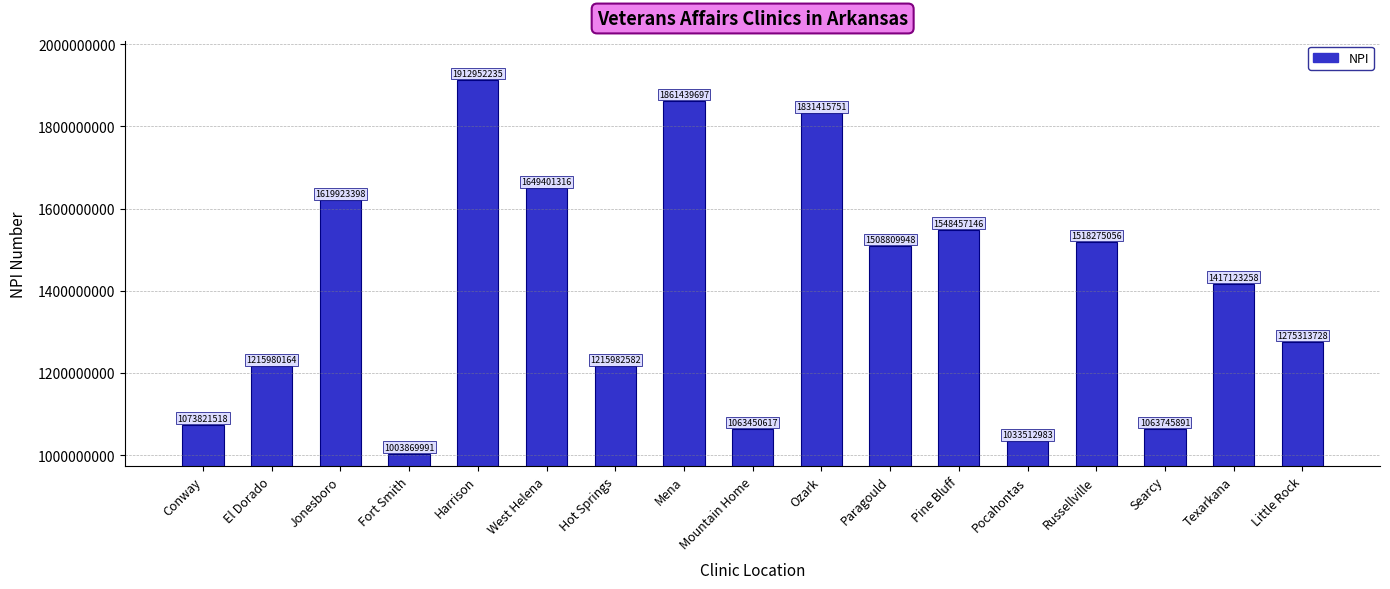

Reading right to left, what are all the values shown in this chart?

1275313728	1417123258	1063745891	1518275056	1033512983	1548457146	1508809948	1831415751	1063450617	1861439697	1215982582	1649401316	1912952235	1003869991	1619923398	1215980164	1073821518